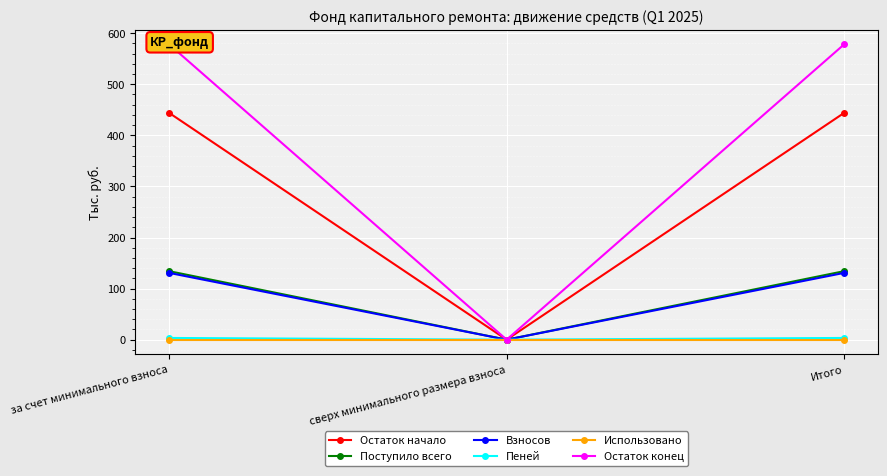

Is this an area chart (filled region under the line)?

No